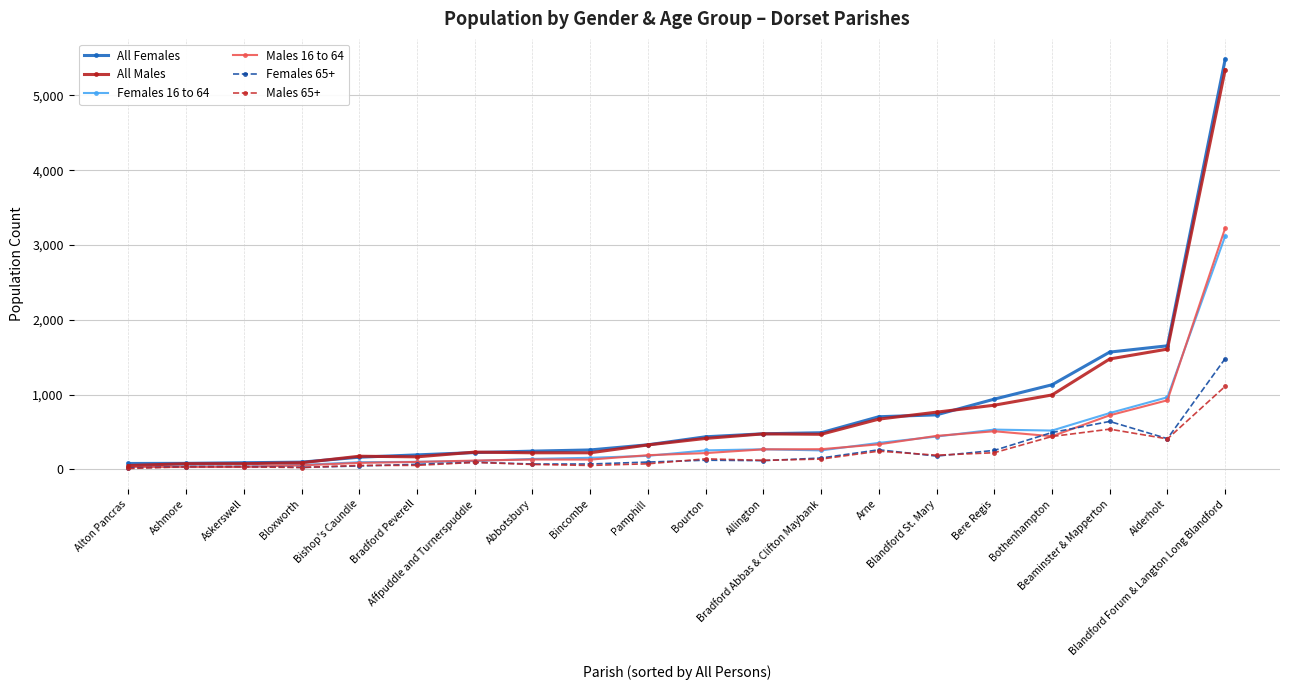

Count the number of data series in this chart.

6